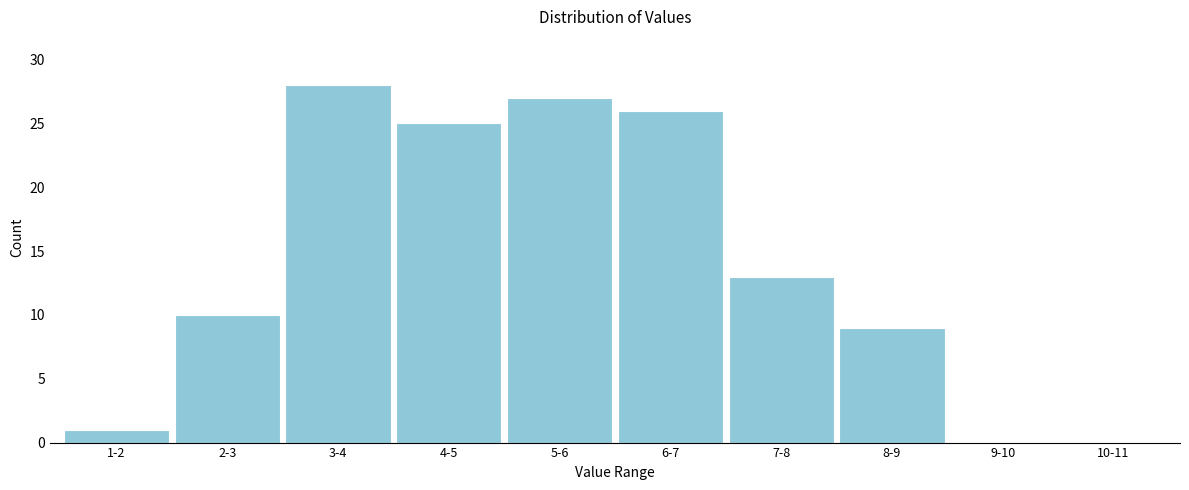

Reading right to left, what are all the values shown in this chart?

10-11=0	9-10=0	8-9=9	7-8=13	6-7=26	5-6=27	4-5=25	3-4=28	2-3=10	1-2=1